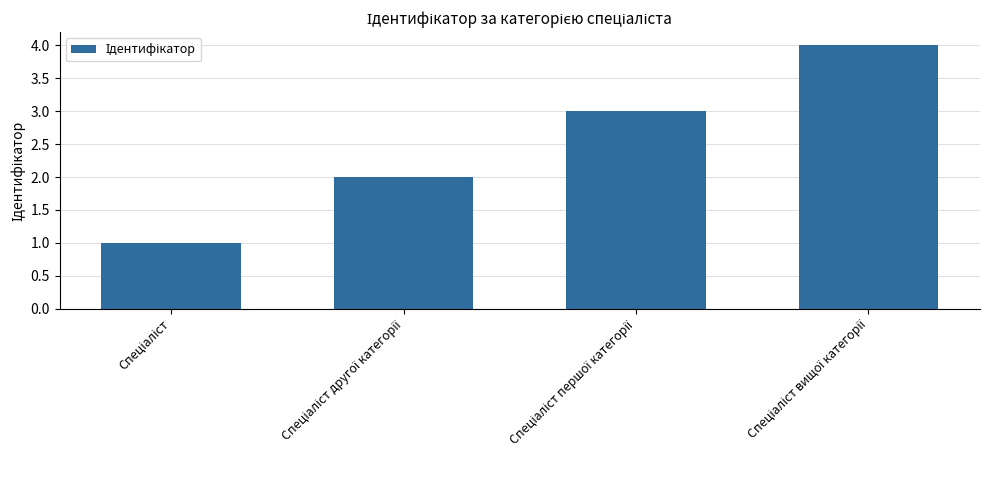

What is the sum of all values?

10